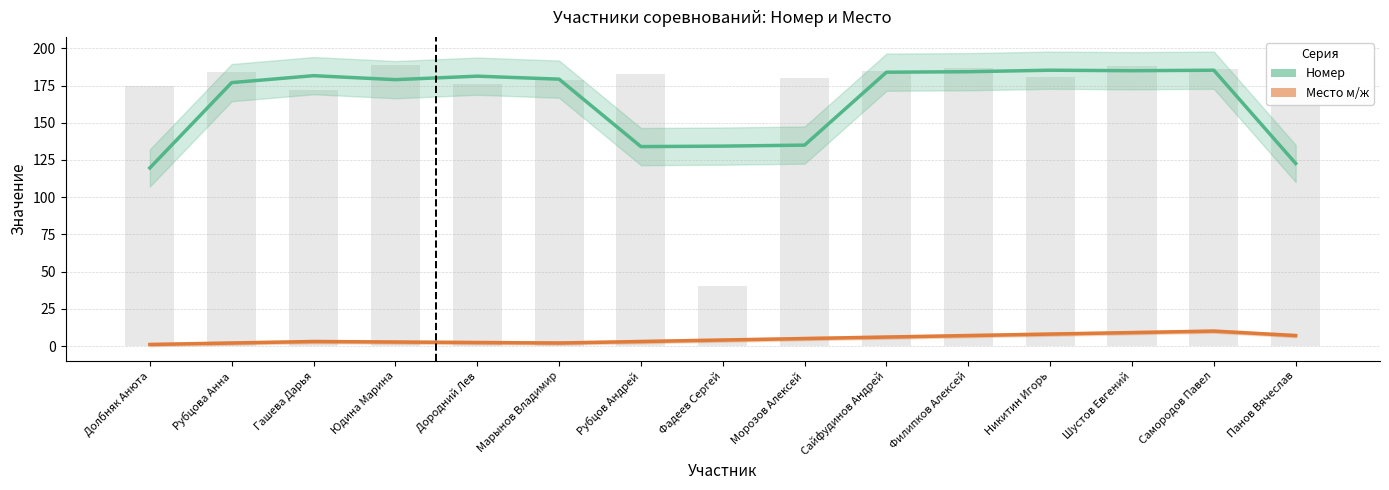

Where is Номер nearest to the value 152?

Морозов Алексей